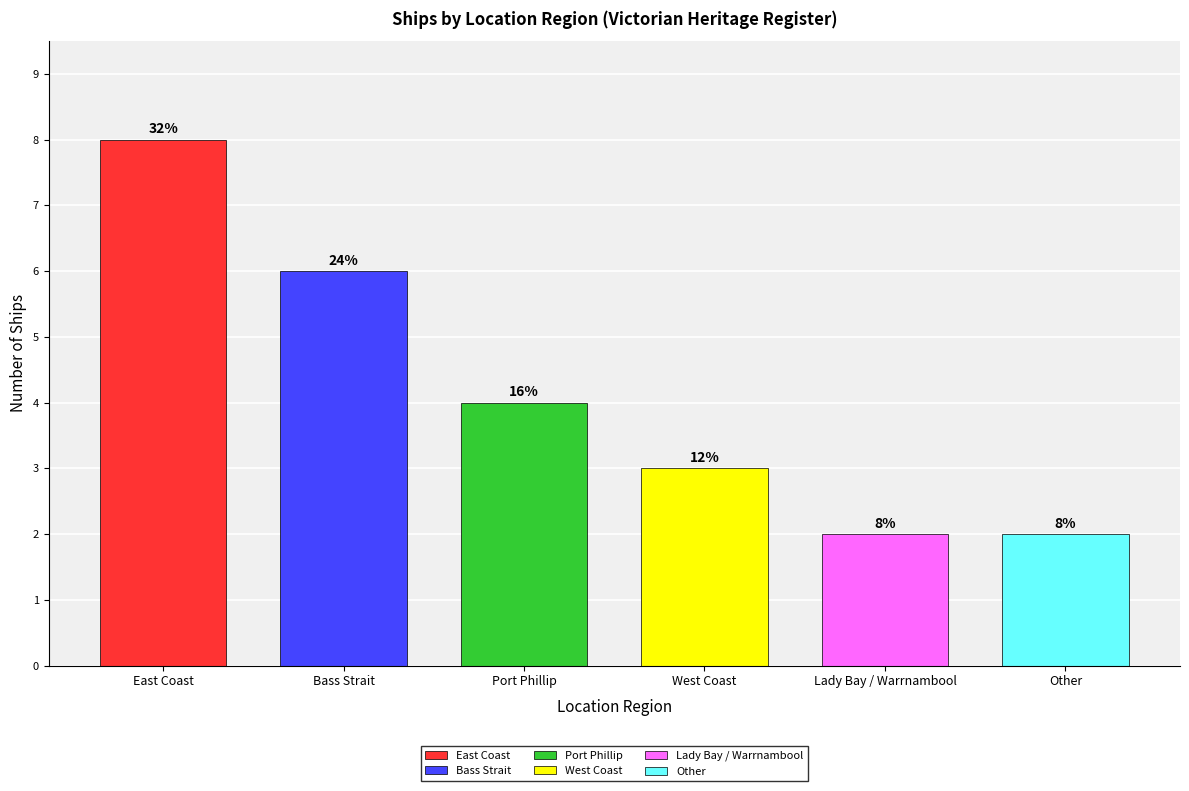

List the labels in order of value, largest first.

East Coast, Bass Strait, Port Phillip, West Coast, Lady Bay / Warrnambool, Other